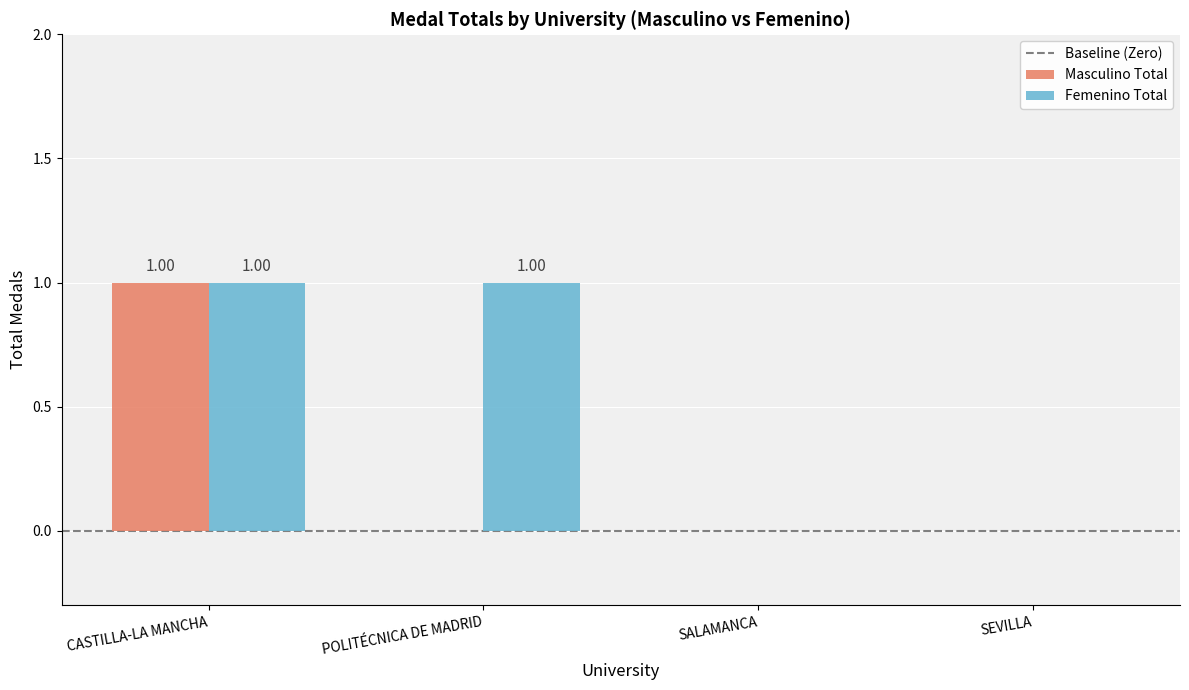

Does the chart contain stacked bars?

No